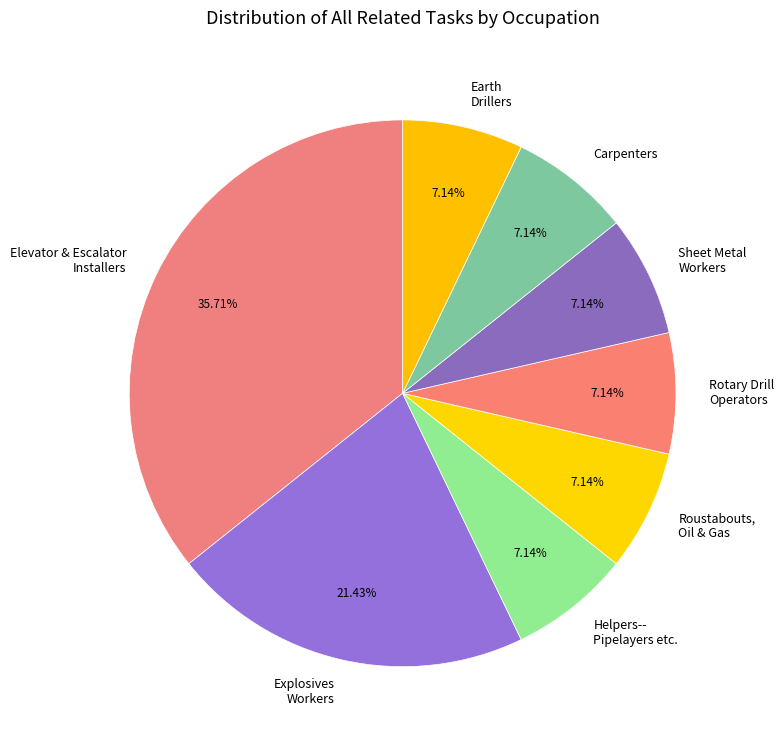

Does Earth Drillers represent more than half of the total?

No